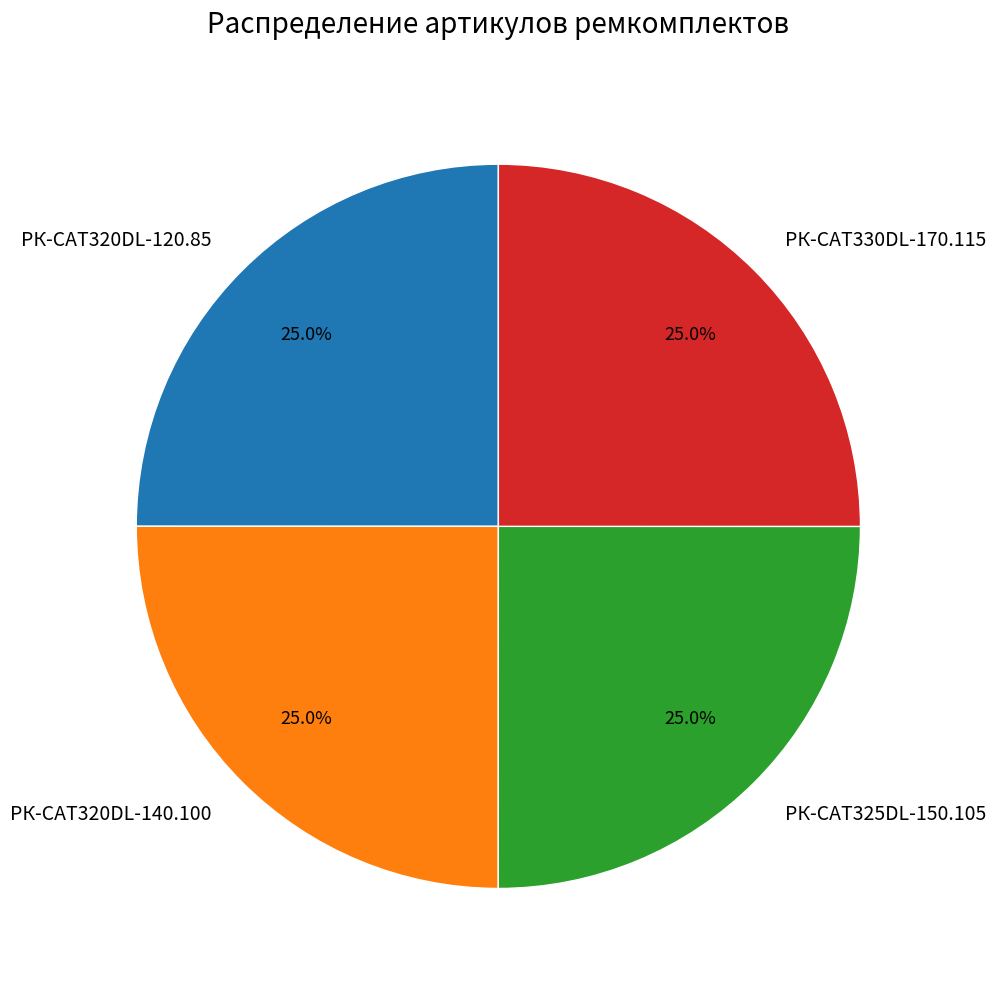

Is there any slice that represents more than half of the pie?

No